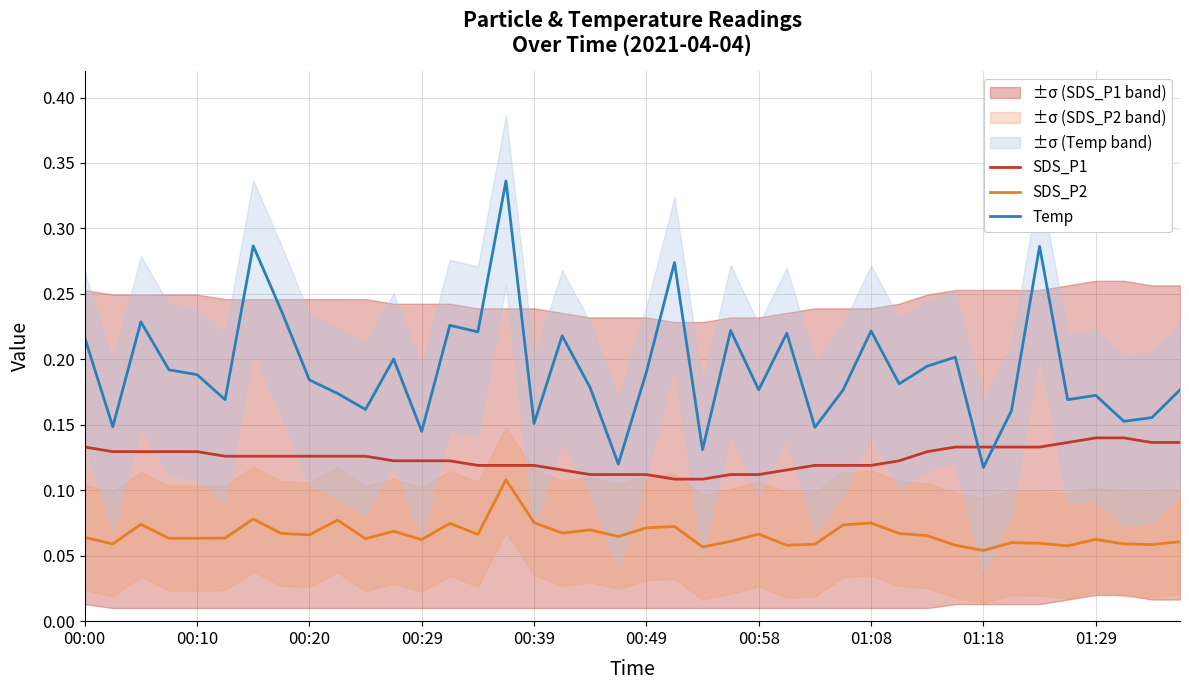

True or false: Temp and SDS_P2 cross at least once.

False